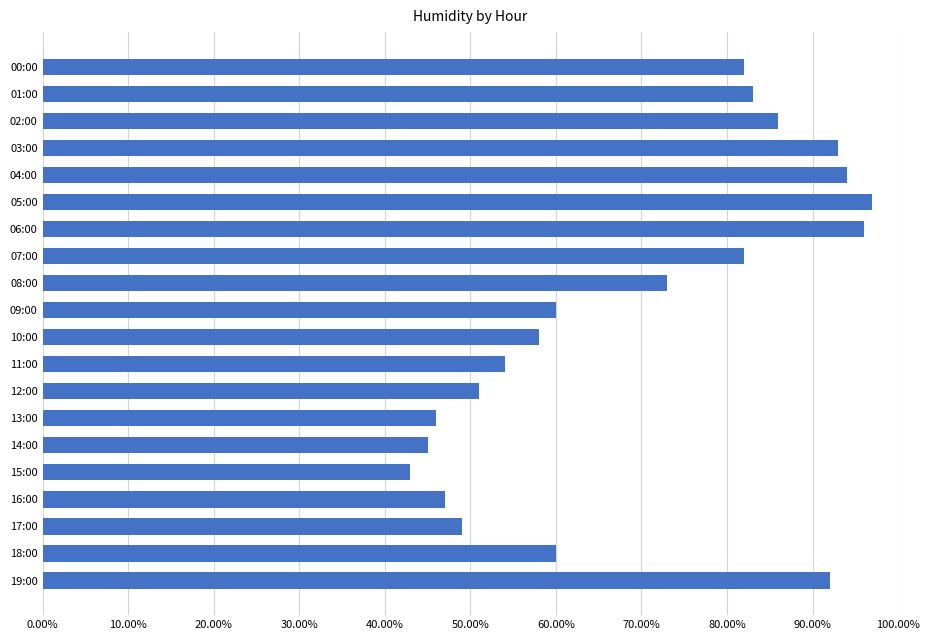

Which label corresponds to the largest value in the chart?

05:00